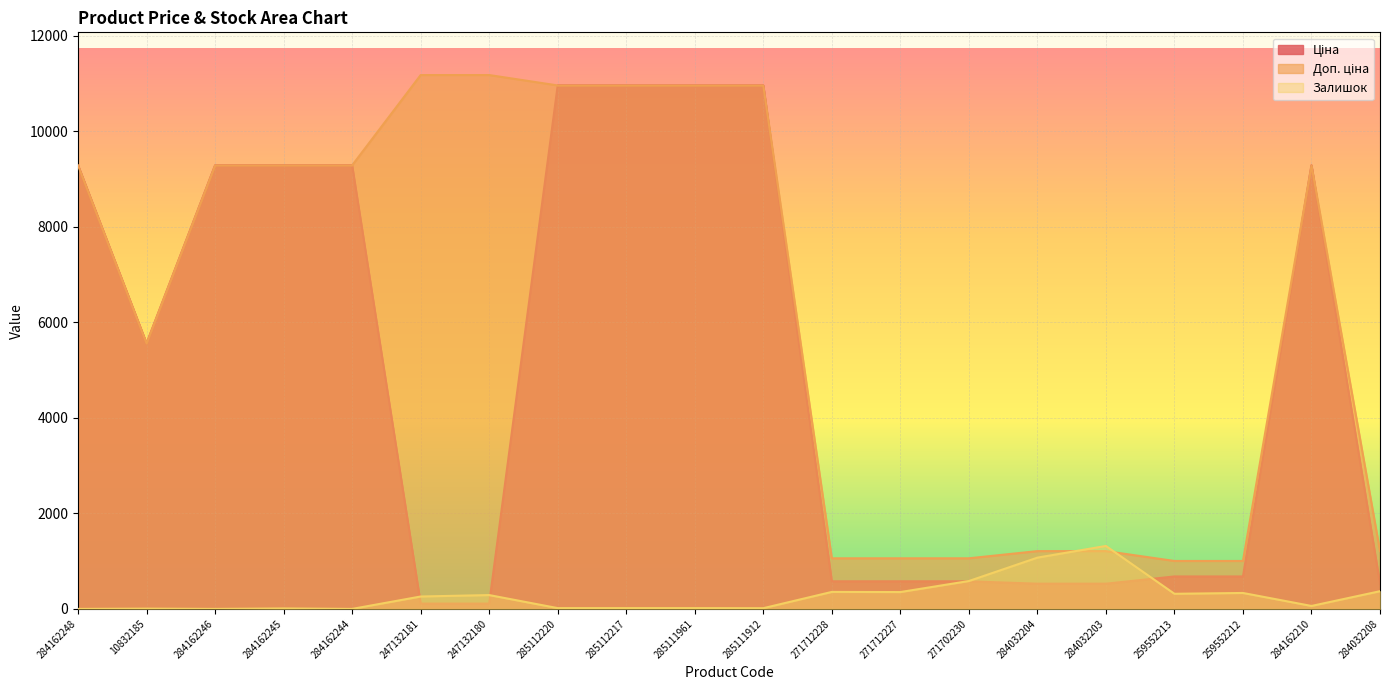

In Ціна, how many points are higher than both neighbors (excluding endpoints)?

1